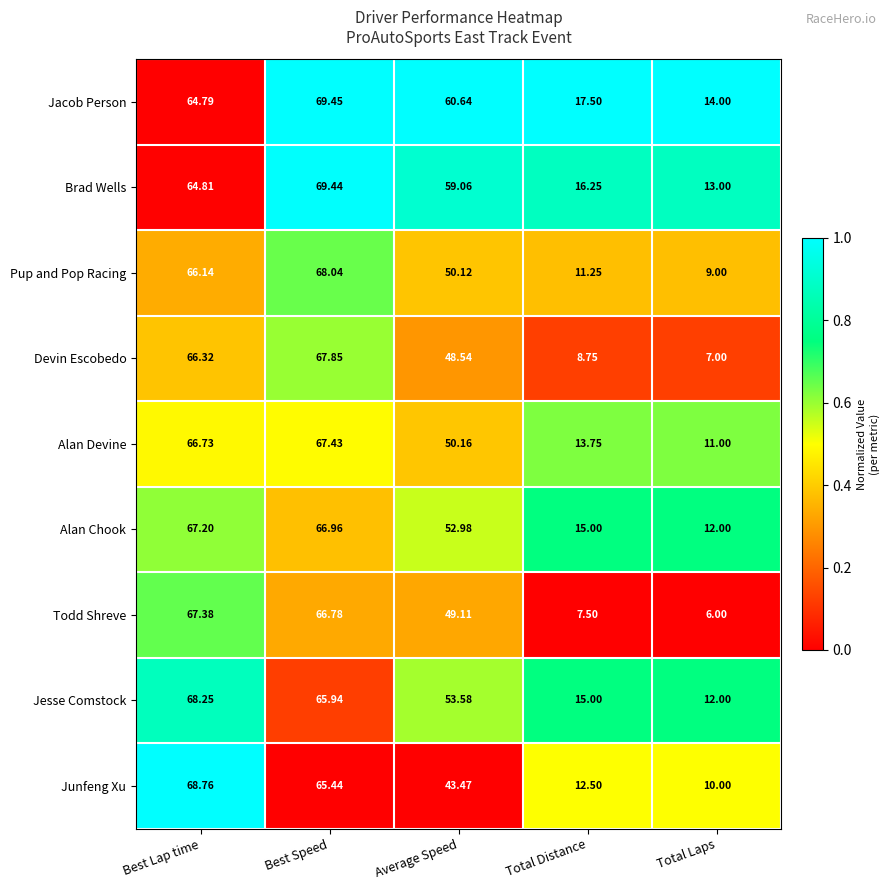

Which series changed the most between Average Speed and Total Laps?

Jacob Person